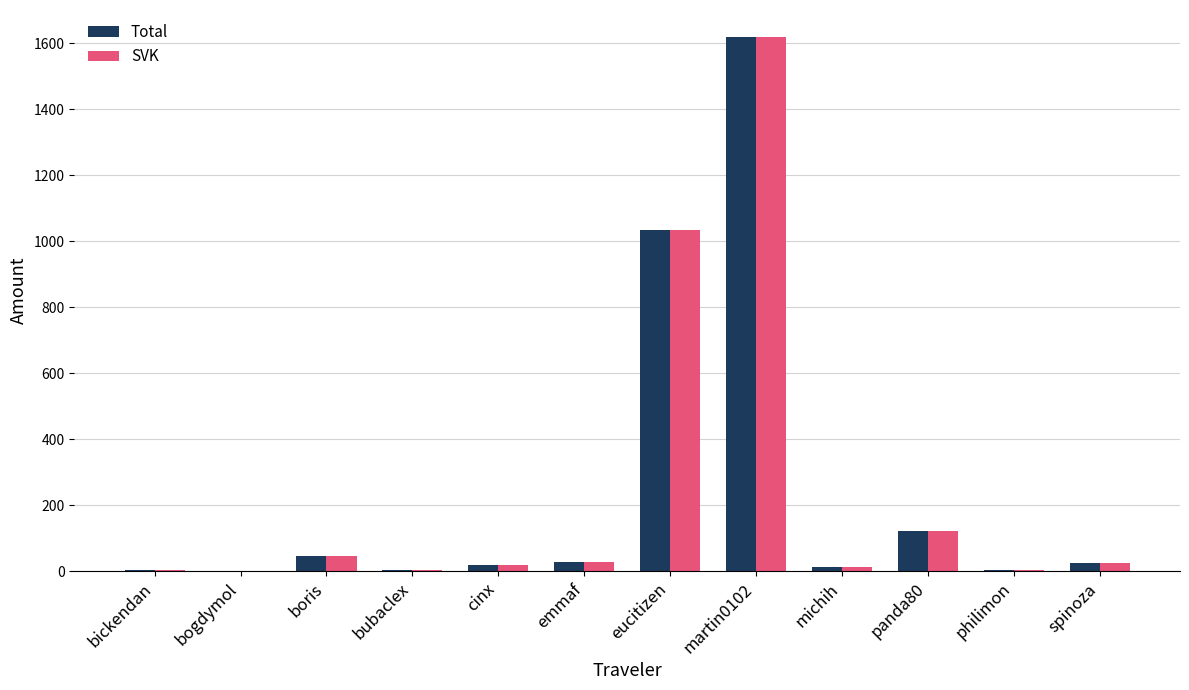

What is the highest value of the SVK series?

1619.0